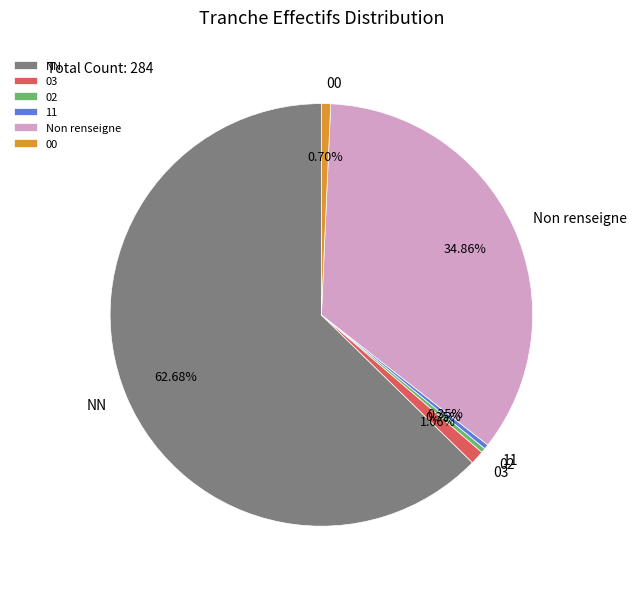

Which has a higher value, Non renseigne or 11?

Non renseigne